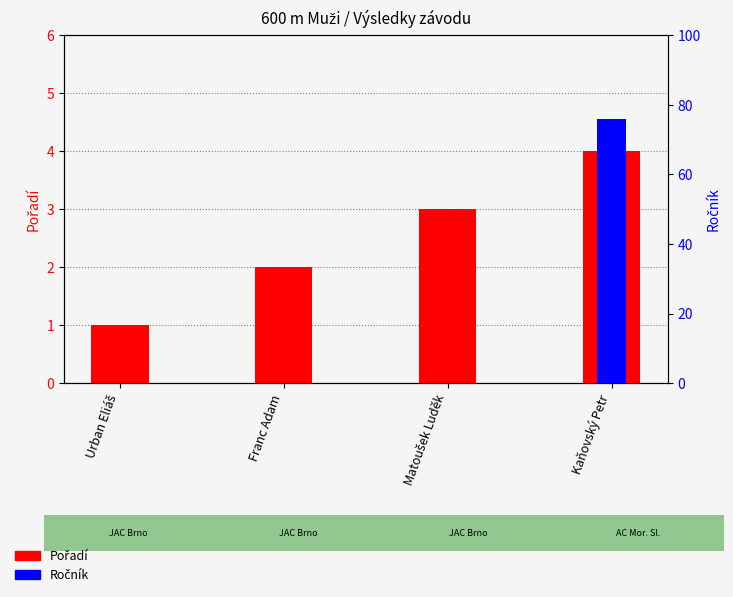

List the labels in order of Ročník value, largest first.

Kaňovský Petr, Urban Eliáš, Franc Adam, Matoušek Luděk